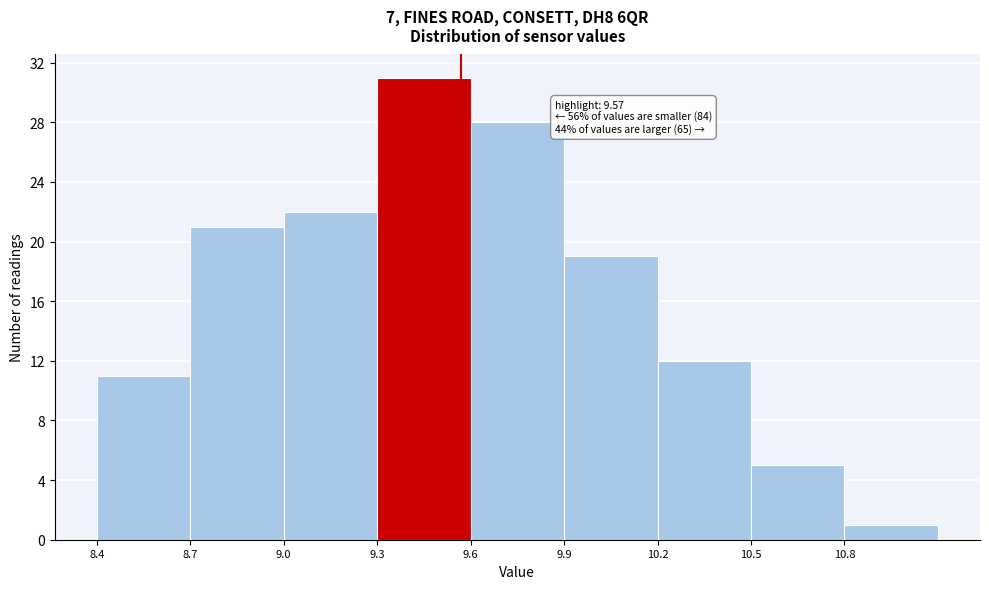

Which range on the x-axis has the tallest bar?

9.3 to 9.6